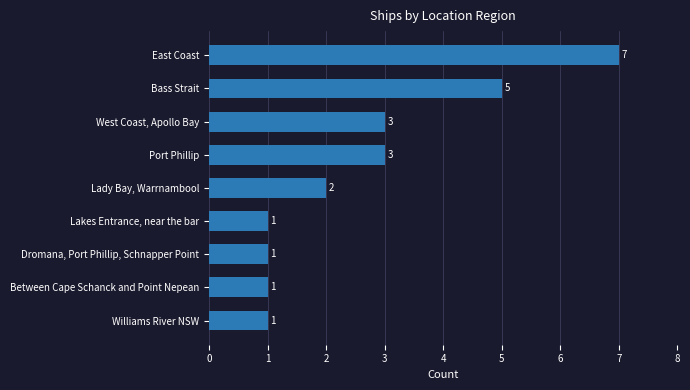

How many values are between 1 and 3?

7